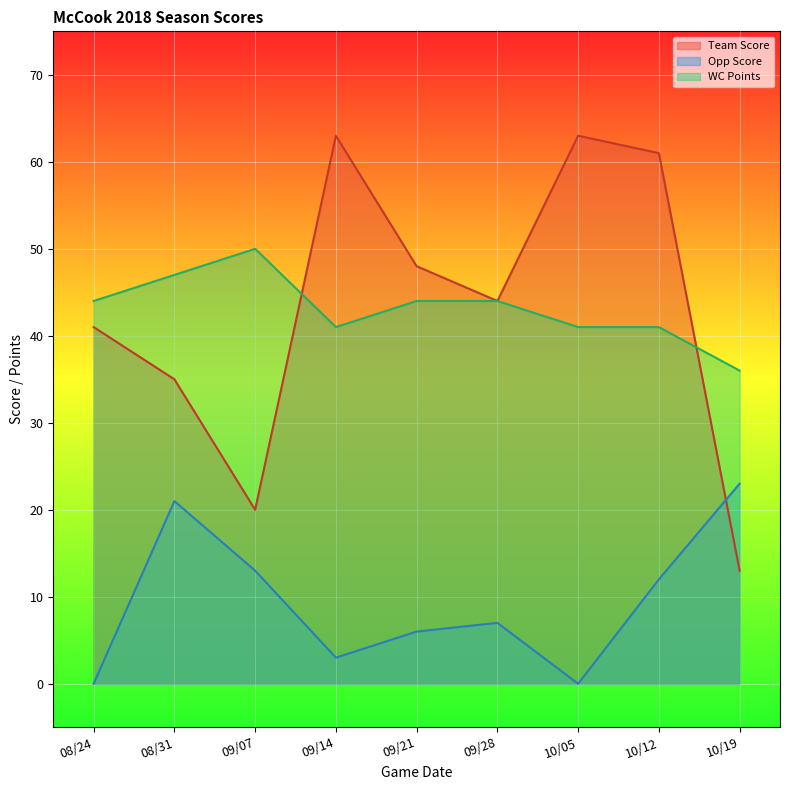

At which category does the chart reach its minimum across all series?

08/24